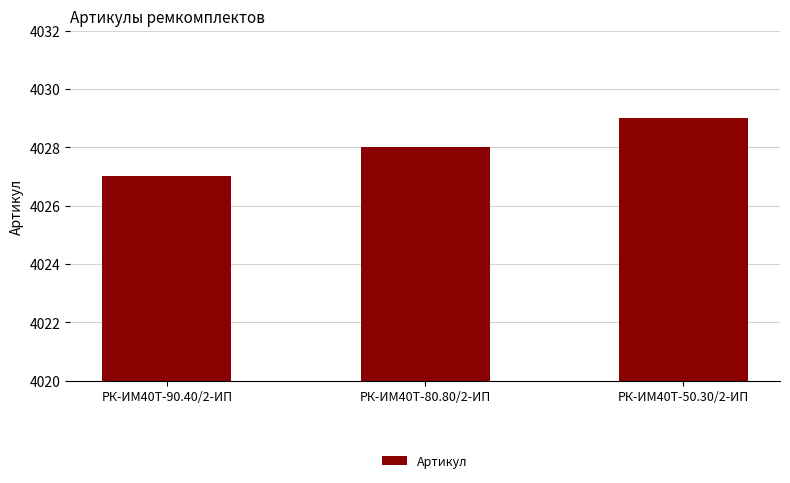

What is the label of the 1st bar from the right?

РК-ИМ40T-50.30/2-ИП